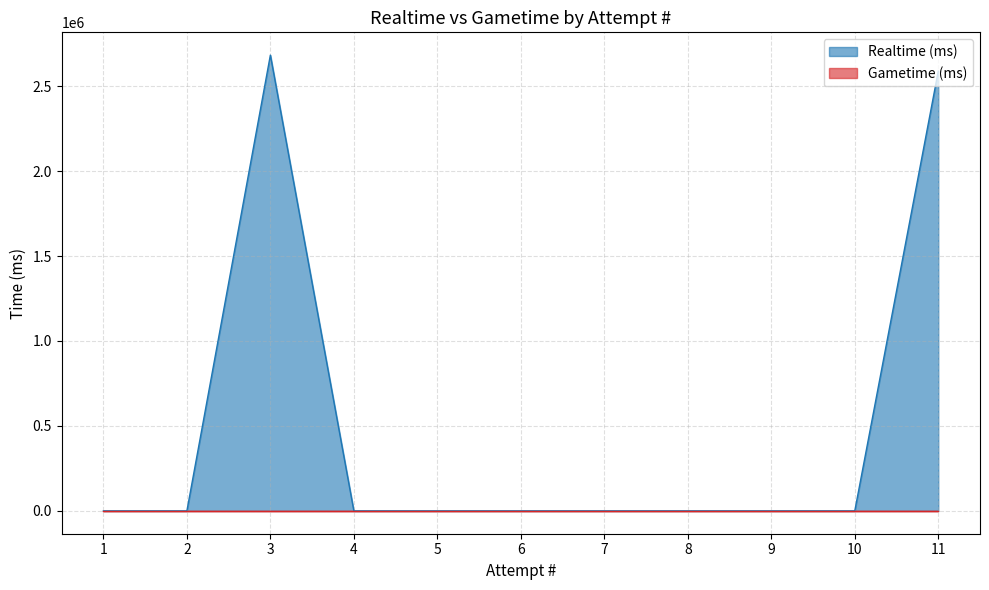

What is the greatest value displayed?

2682237